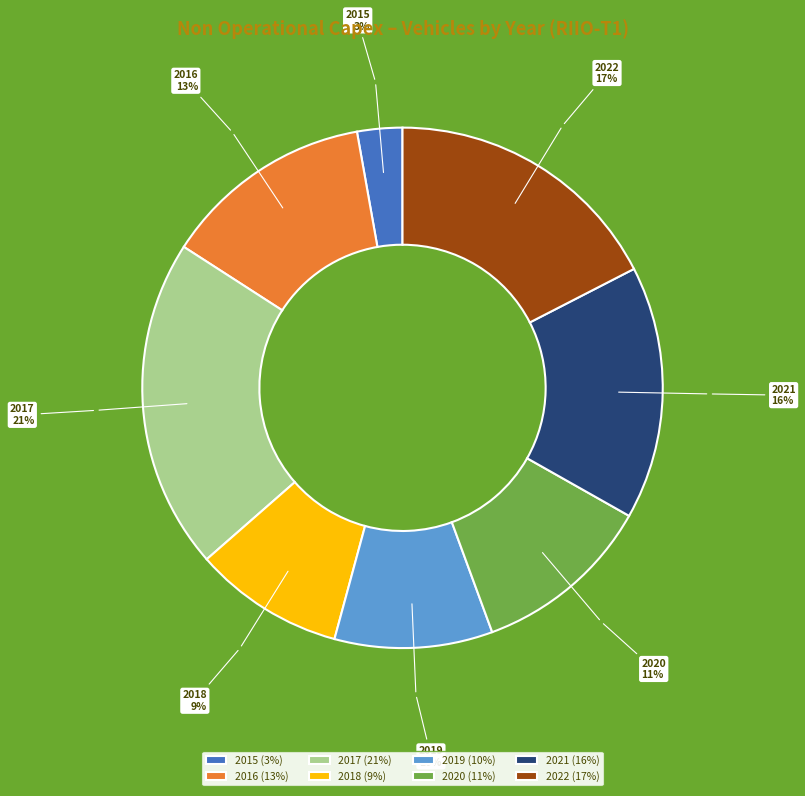

To the nearest percent, what is the difference between the 2019 and 2021 slice percentages?

6%